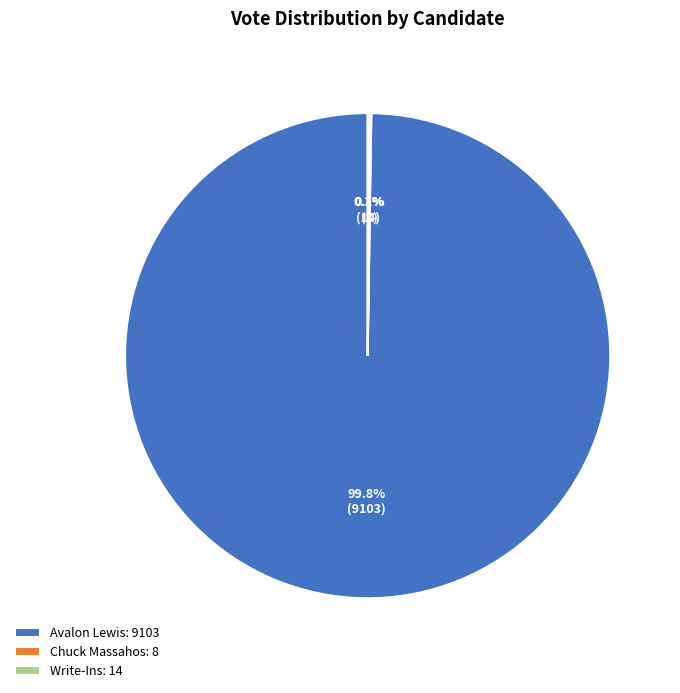

Does Avalon Lewis: 9103 account for over 50% of the chart?

Yes